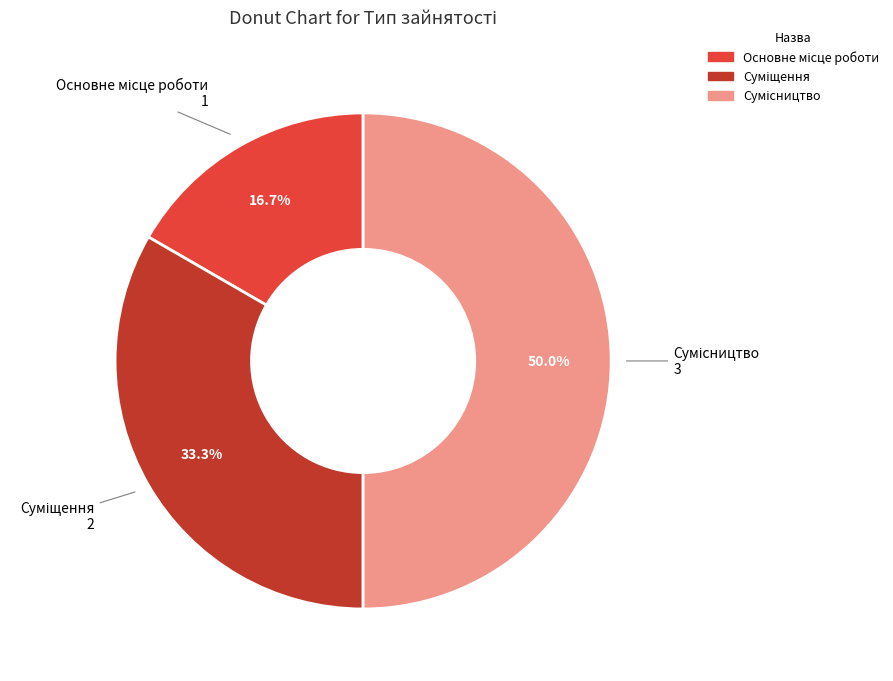

Rank the categories by value from lowest to highest.

Основне місце роботи, Суміщення, Сумісництво